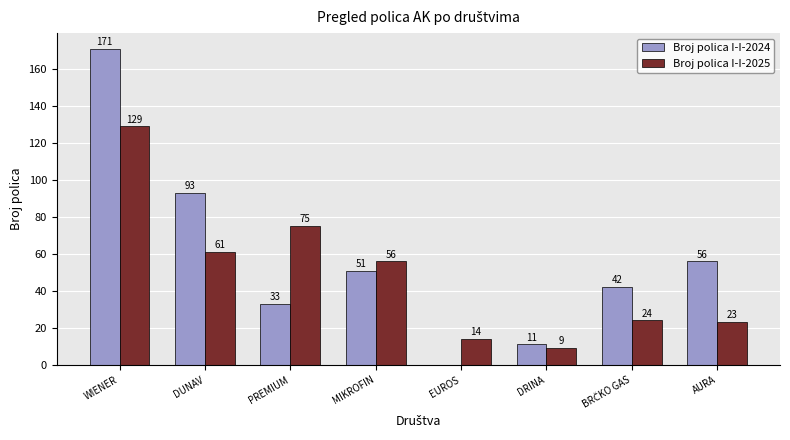

What is the sum of the Broj polica I-I-2024 values at AURA and DUNAV?

149